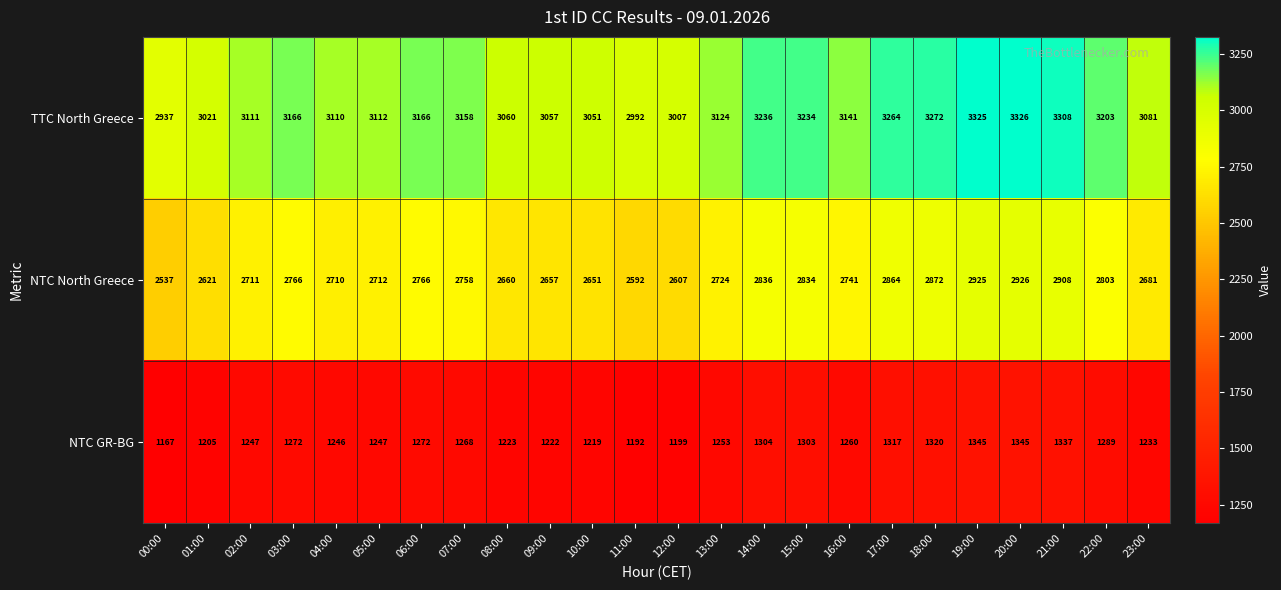

At which category does the chart reach its minimum across all series?

00:00